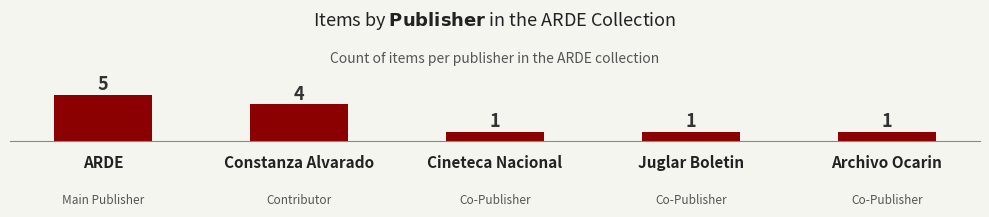

What is the sum of all values?

12